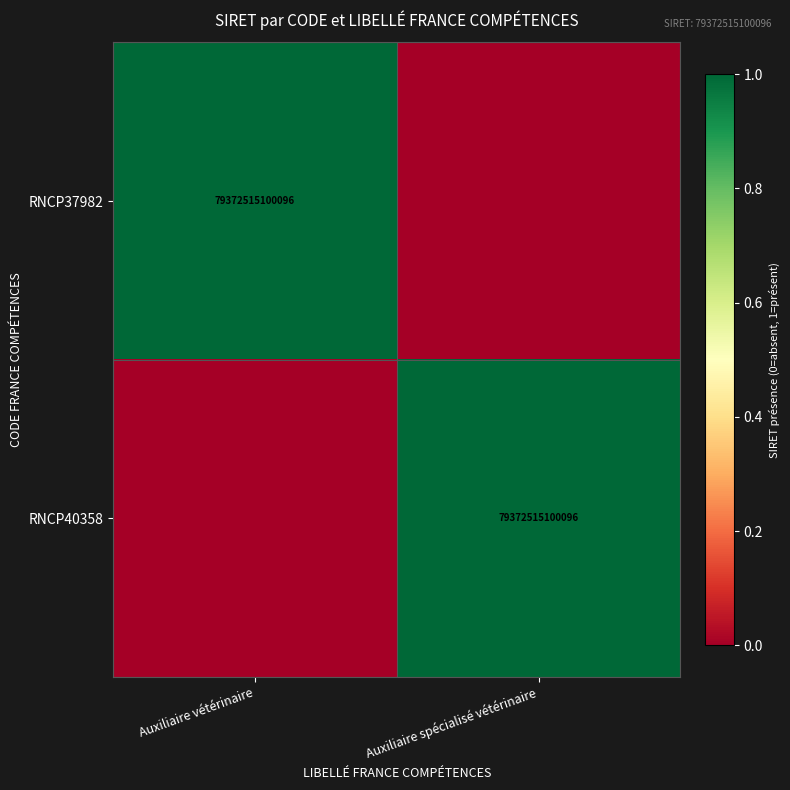

True or false: RNCP40358 has a value of 79372515100096 at Auxiliaire spécialisé vétérinaire.

True